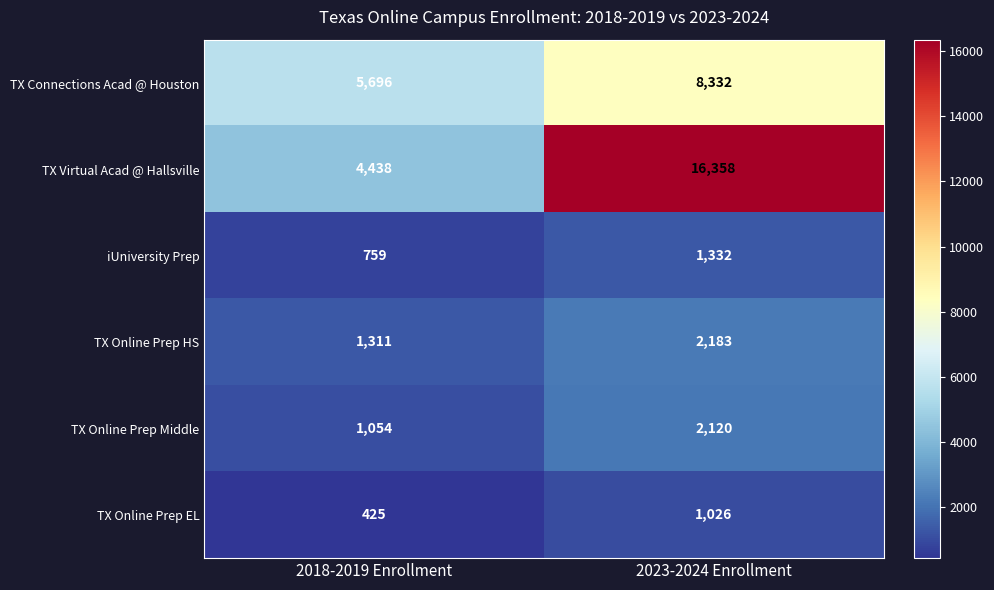

Reading left to right, transcribe all the data shown in this chart.

TX Connections Acad @ Houston: 5696	8332
TX Virtual Acad @ Hallsville: 4438	16358
iUniversity Prep: 759	1332
TX Online Prep HS: 1311	2183
TX Online Prep Middle: 1054	2120
TX Online Prep EL: 425	1026